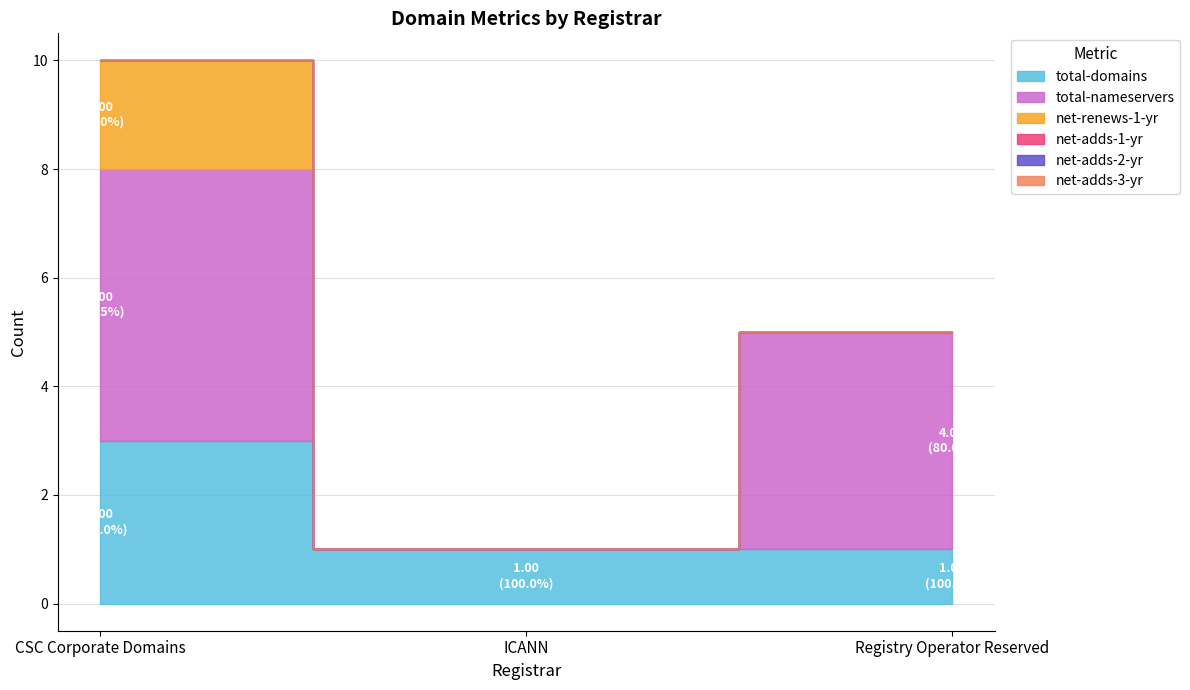

How many data points in total-nameservers are less than 4?

1